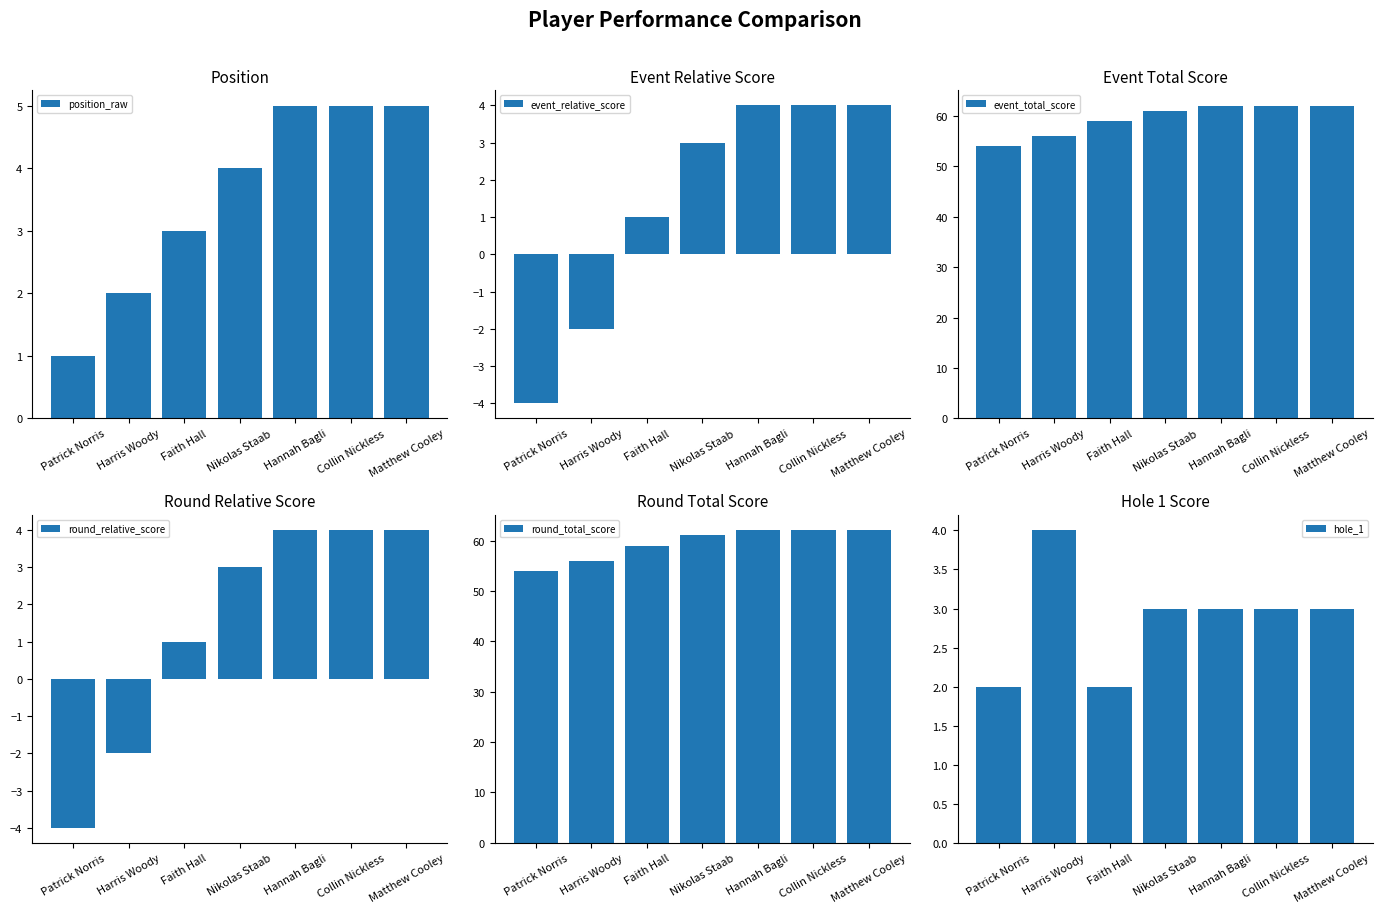

Is it true that round_relative_score equals 3 at Matthew Cooley?

False